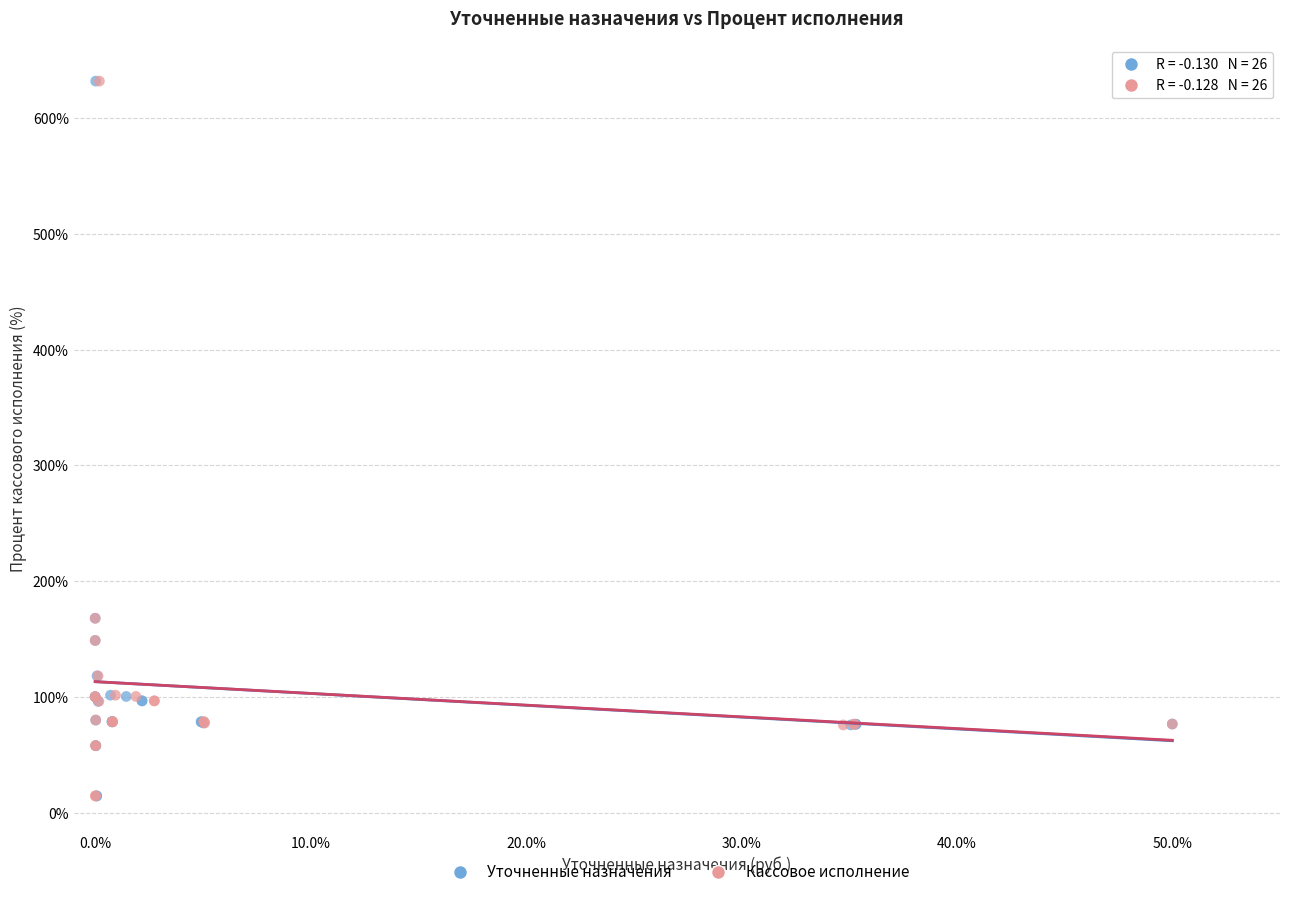

What are all the series names shown in the legend?

Уточненные назначения, Кассовое исполнение